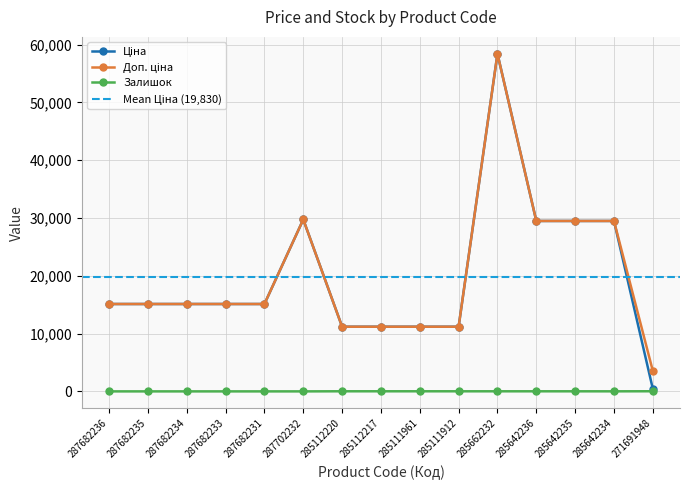

List the series in order of their peak value, highest first.

Ціна, Доп. ціна, Залишок